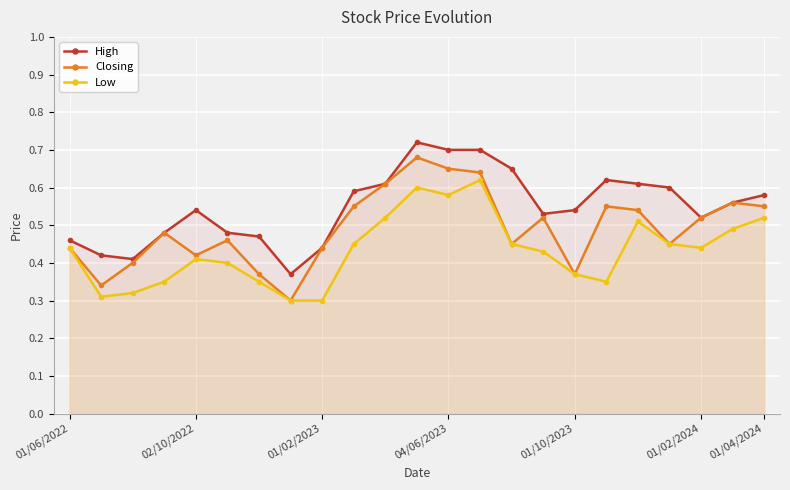

The value of Closing at 01/04/2024 is 0.9. True or false?

False